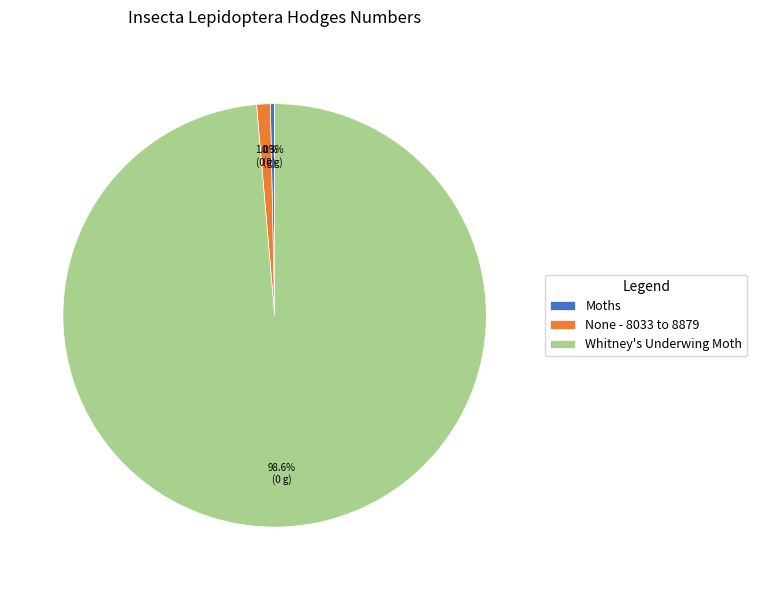

To the nearest percent, what is the combined percentage of Whitney's Underwing Moth and None - 8033 to 8879?

100%